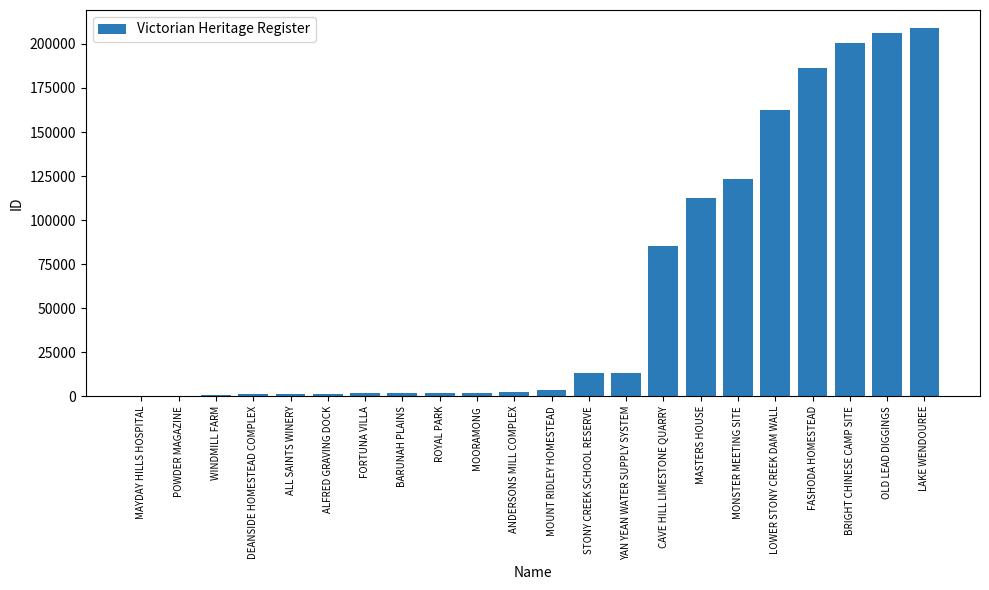

What is the greatest value displayed?

208835